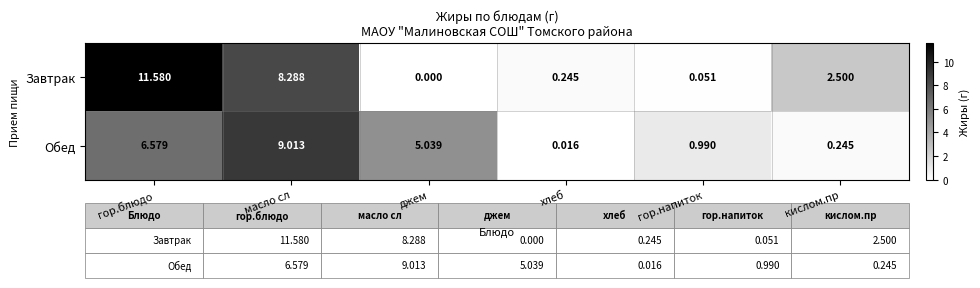

At which category does the chart reach its peak across all series?

гор.блюдо